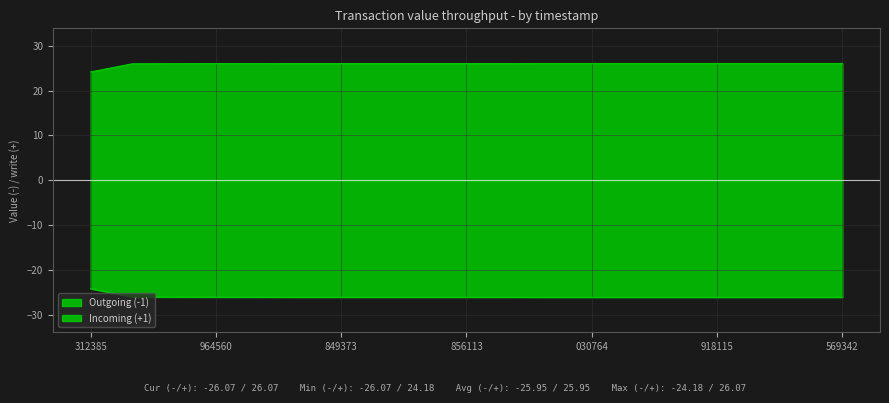

True or false: Outgoing (-1) and Incoming (+1) cross at least once.

False